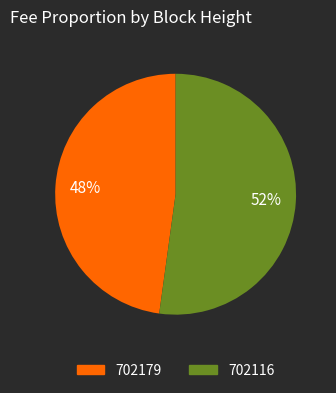

To the nearest percent, what is the average slice percentage?

50%